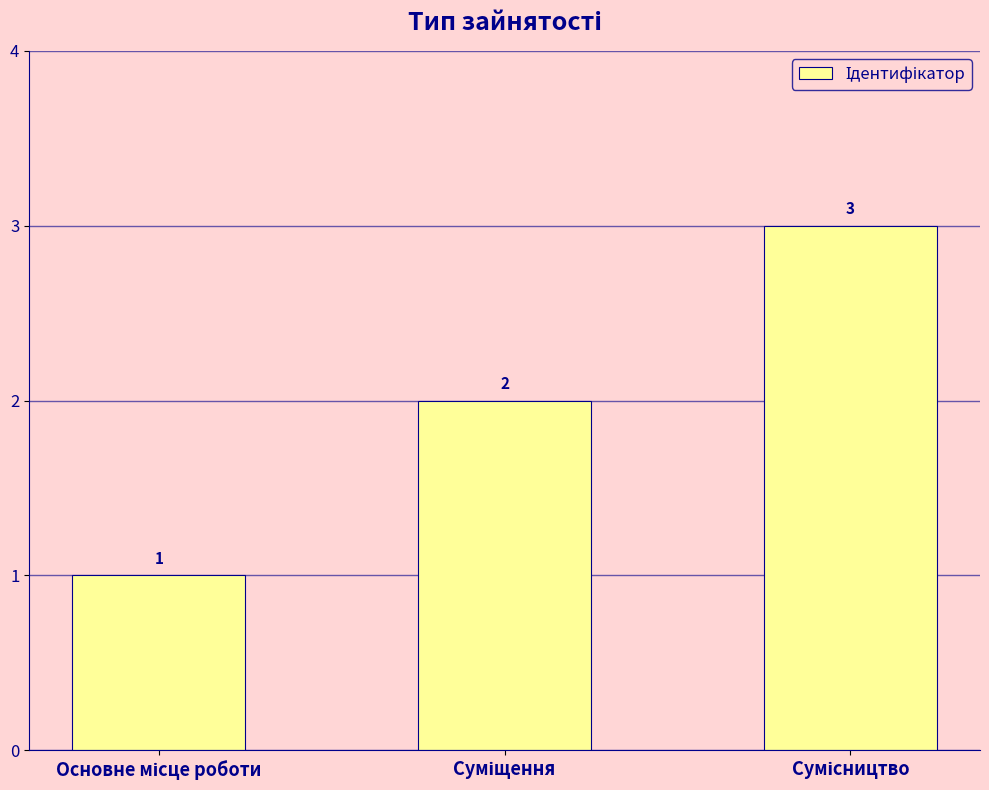

What is the value of the 2nd bar from the left?

2